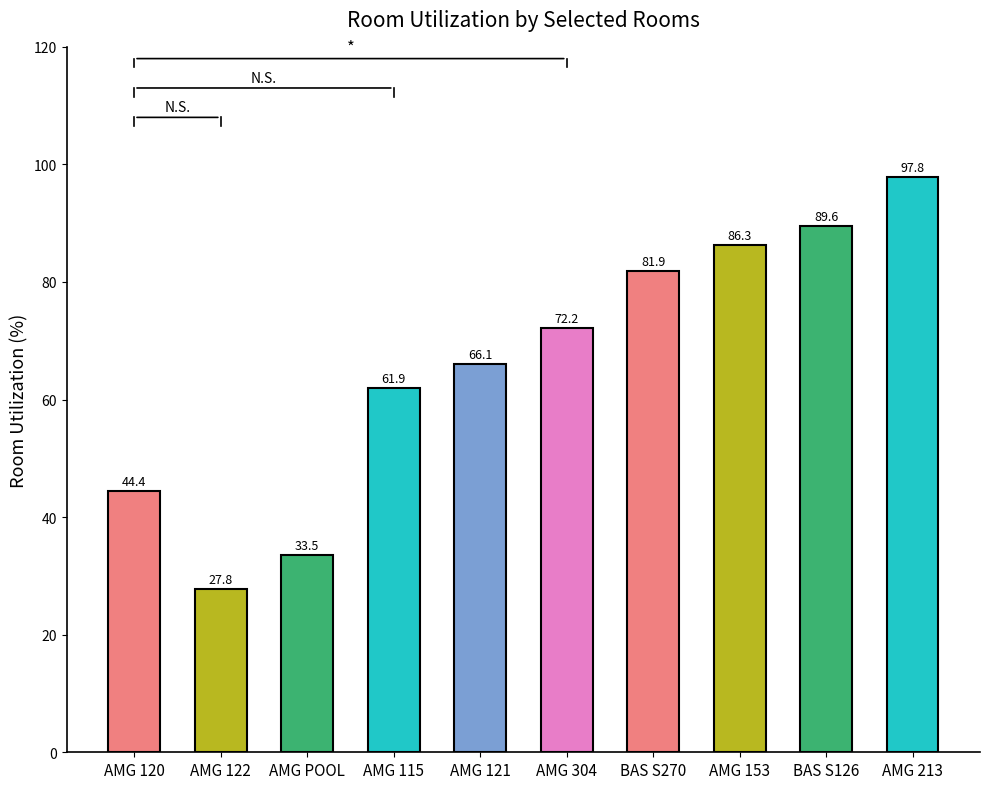

True or false: the data shows 16.6 at AMG POOL.

False